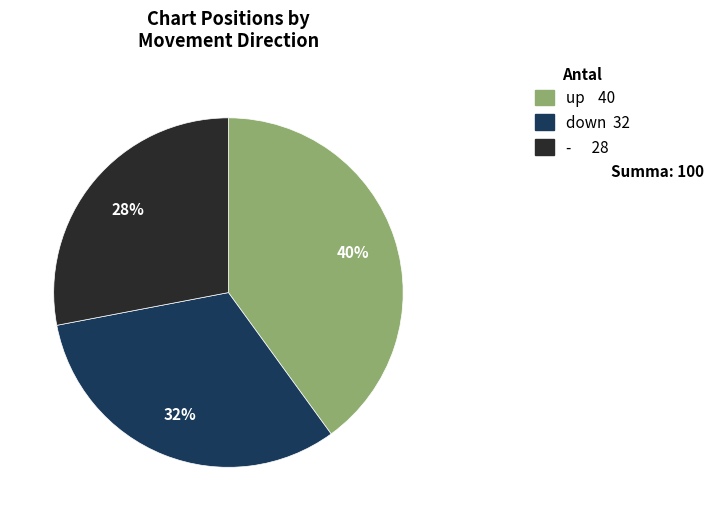

Is there a majority slice in this chart?

No